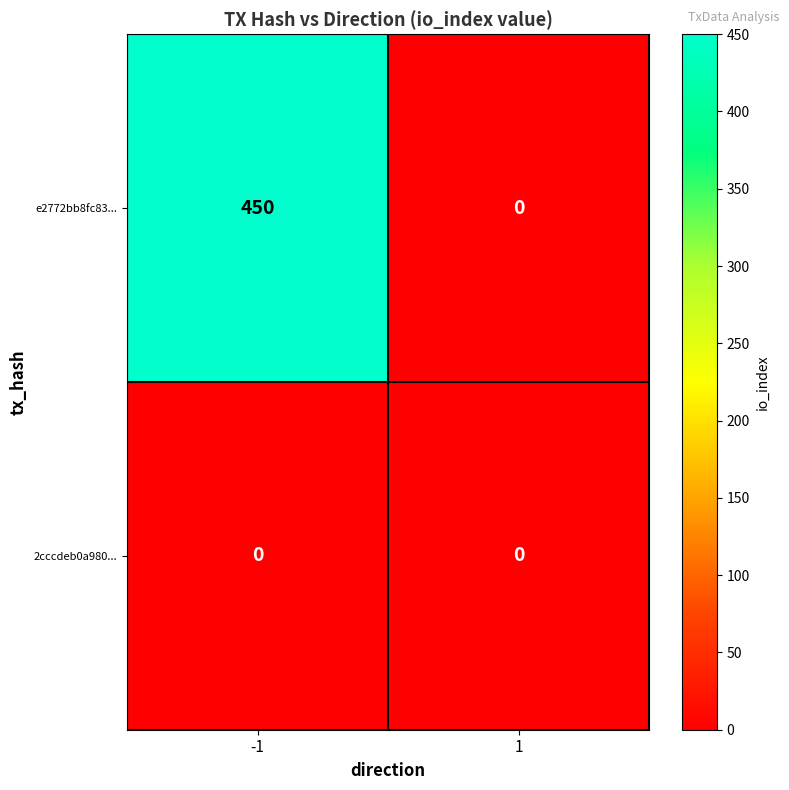

At how many categories does at least one series exceed 173?

1